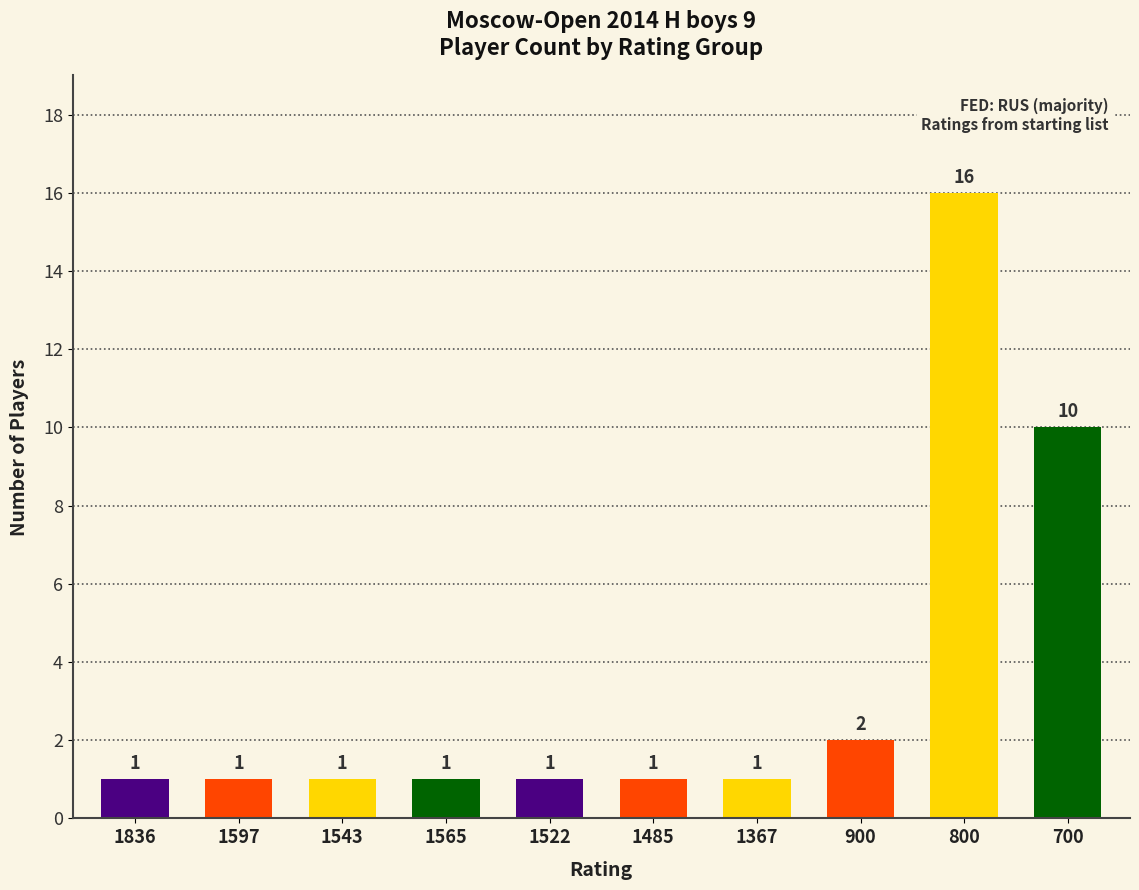

What is the difference between the maximum and minimum values?

15